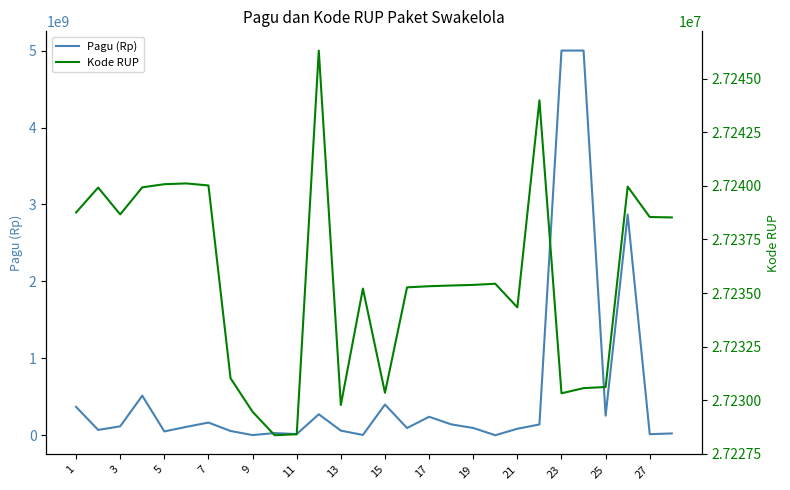

What is the maximum value for Pagu (Rp)?

5000000000